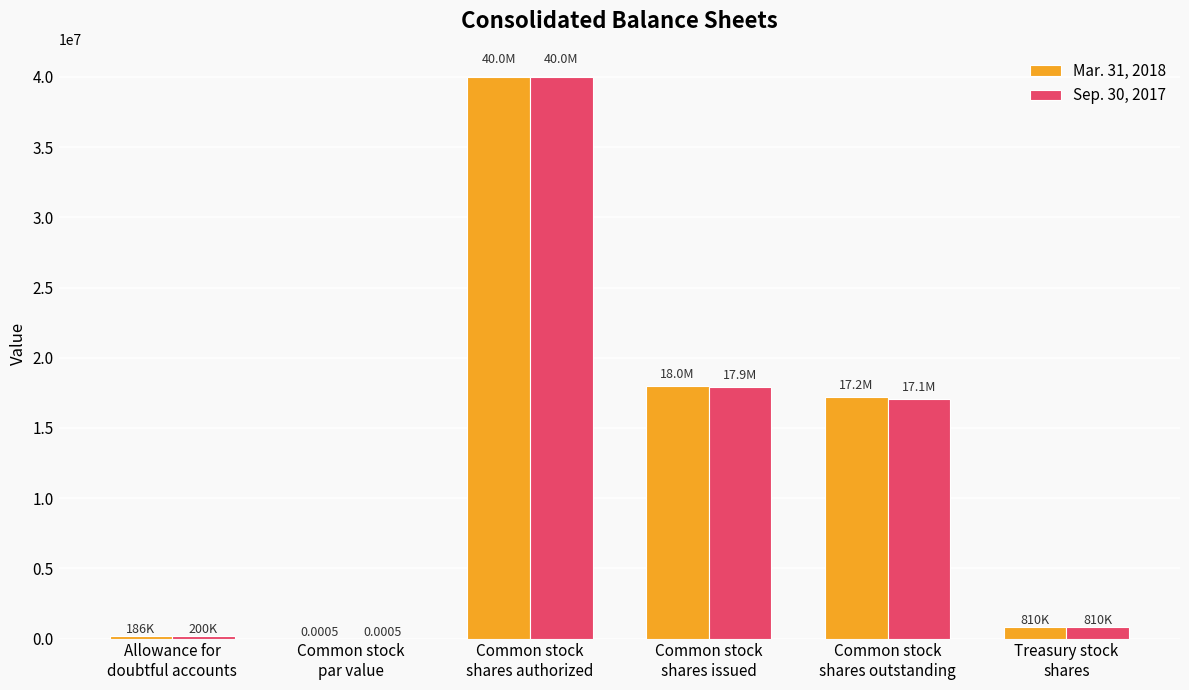

At which label does Sep. 30, 2017 first exceed 17083603?

Common stock
shares authorized